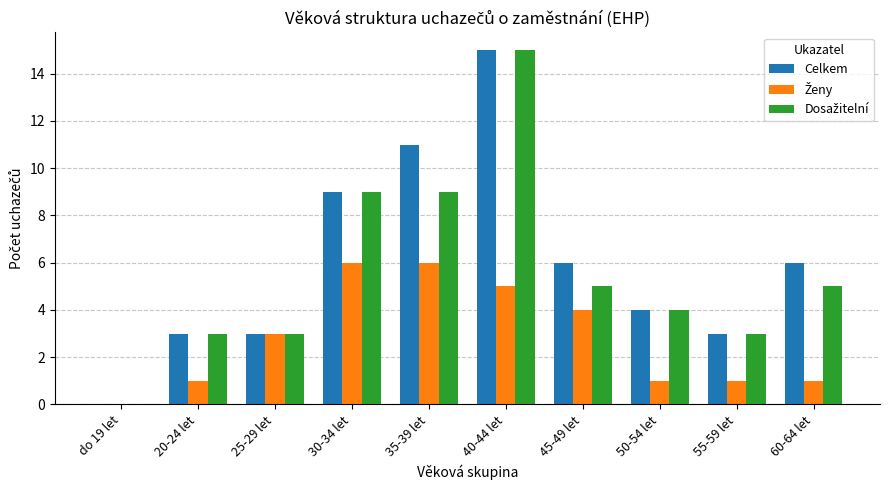

What is the spread (max minus min) of values at 20-24 let?

2